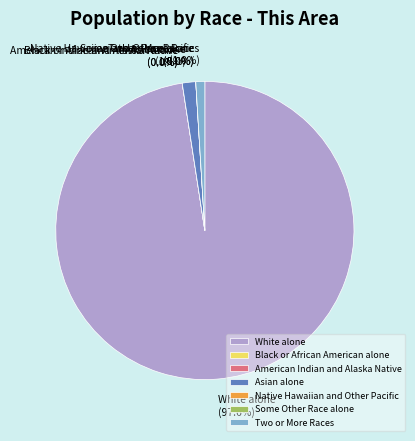

Is the sum of White alone and Native Hawaiian and Other Pacific greater than half?

Yes